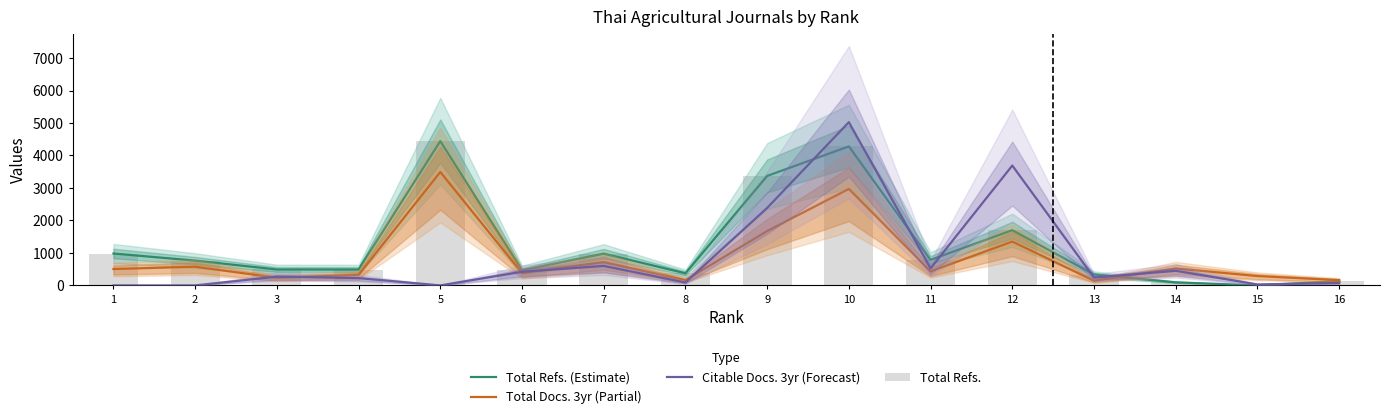

Read the Total Refs. (Estimate) value at 9.

3370